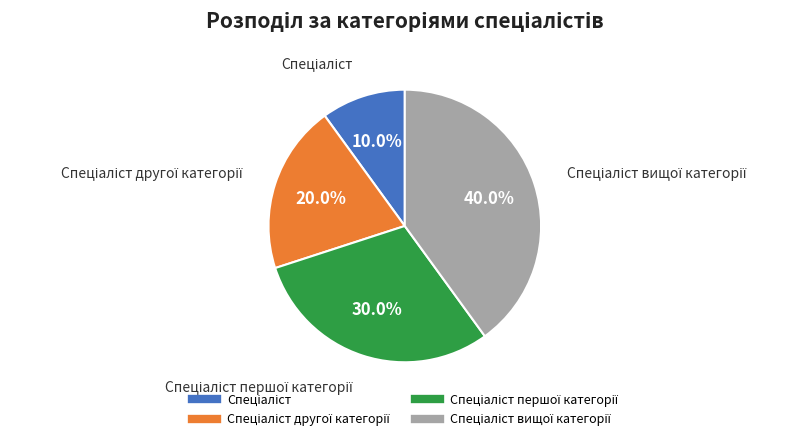

How many segments does this pie chart have?

4